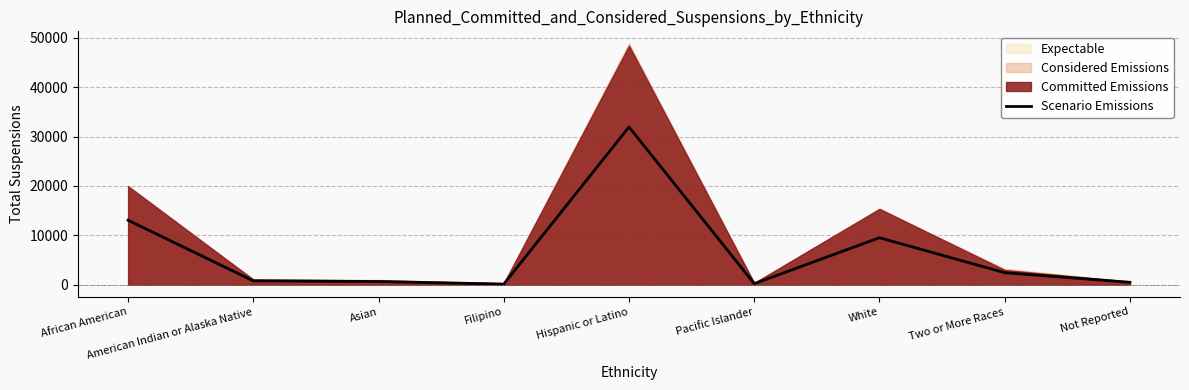

Reading right to left, extract all data points from this chart.

505	2449	9532	225	31948	145	658	790	13070